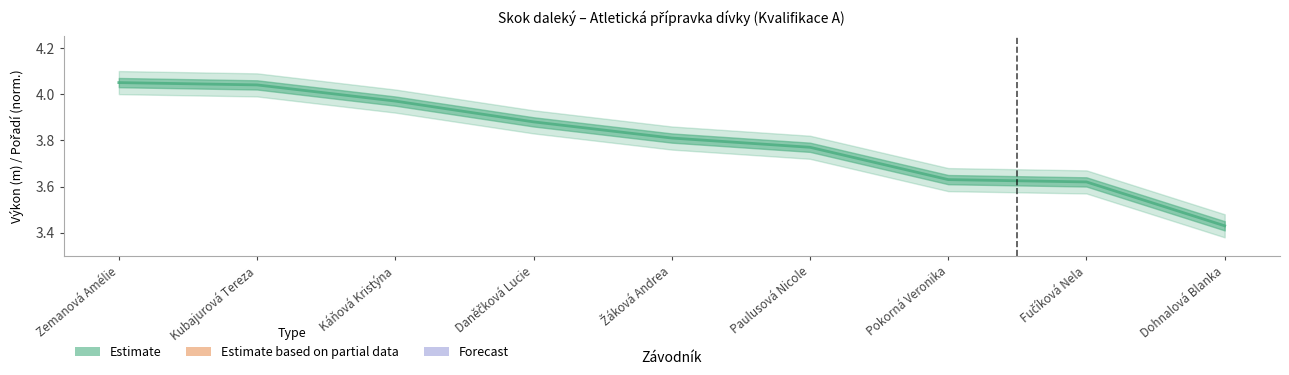

True or false: the data has more than 0 interior local peaks.

False